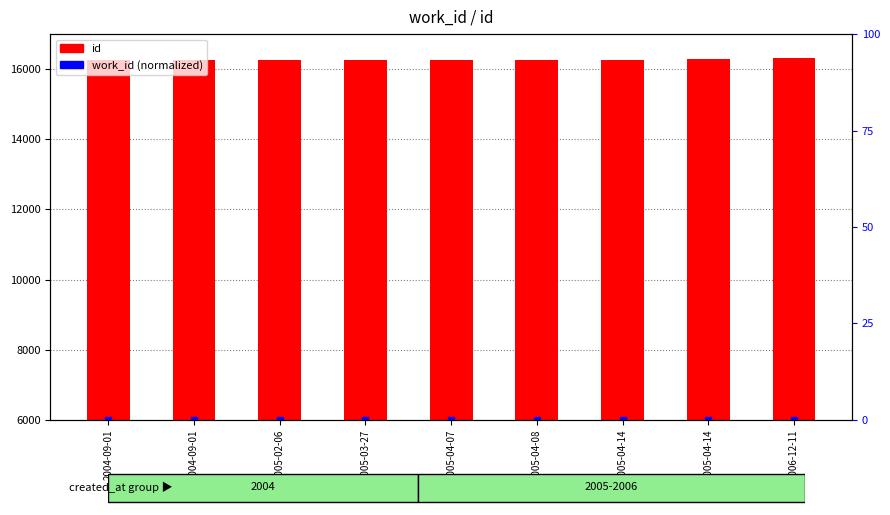

Which series reaches the minimum Y coordinate?

work_id (normalized)